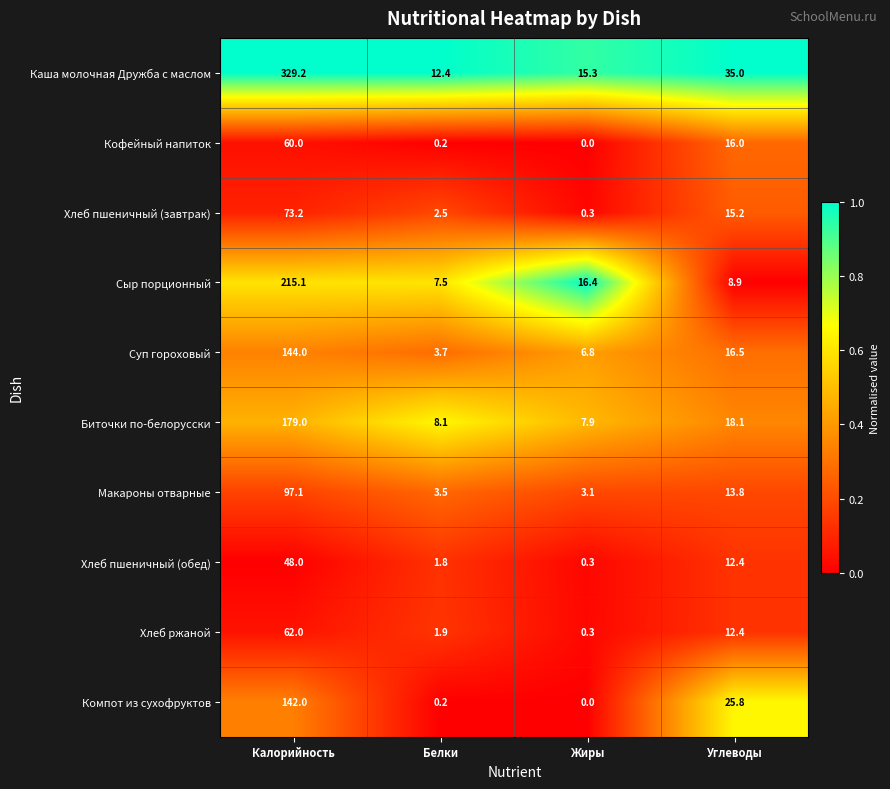

Which series changed the most between Калорийность and Углеводы?

Каша молочная Дружба с маслом